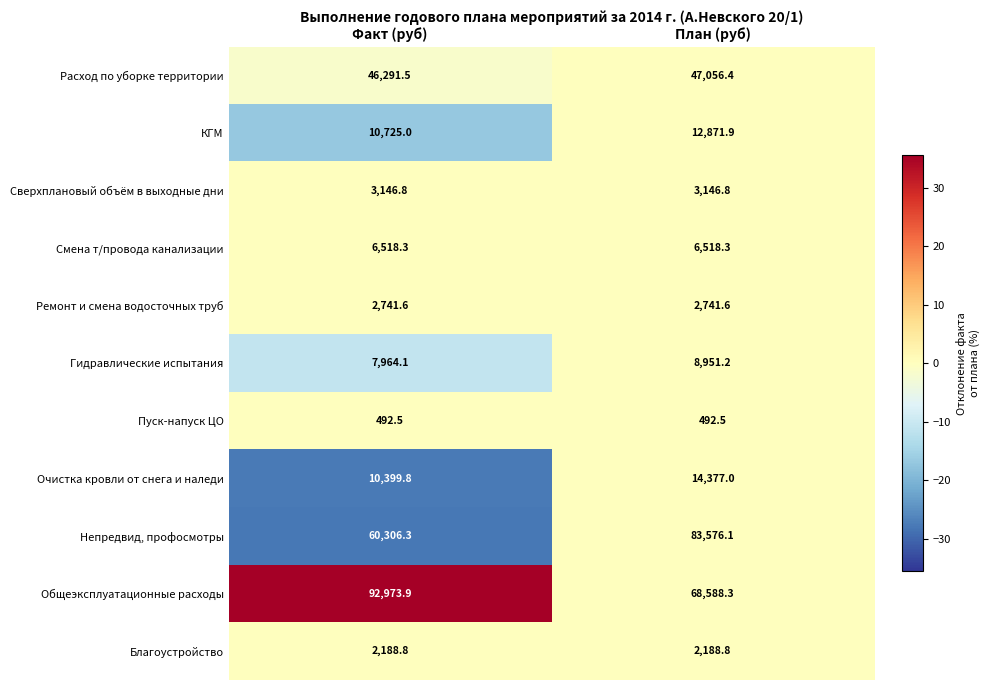

At which category is the sum across all series the highest?

План (руб)